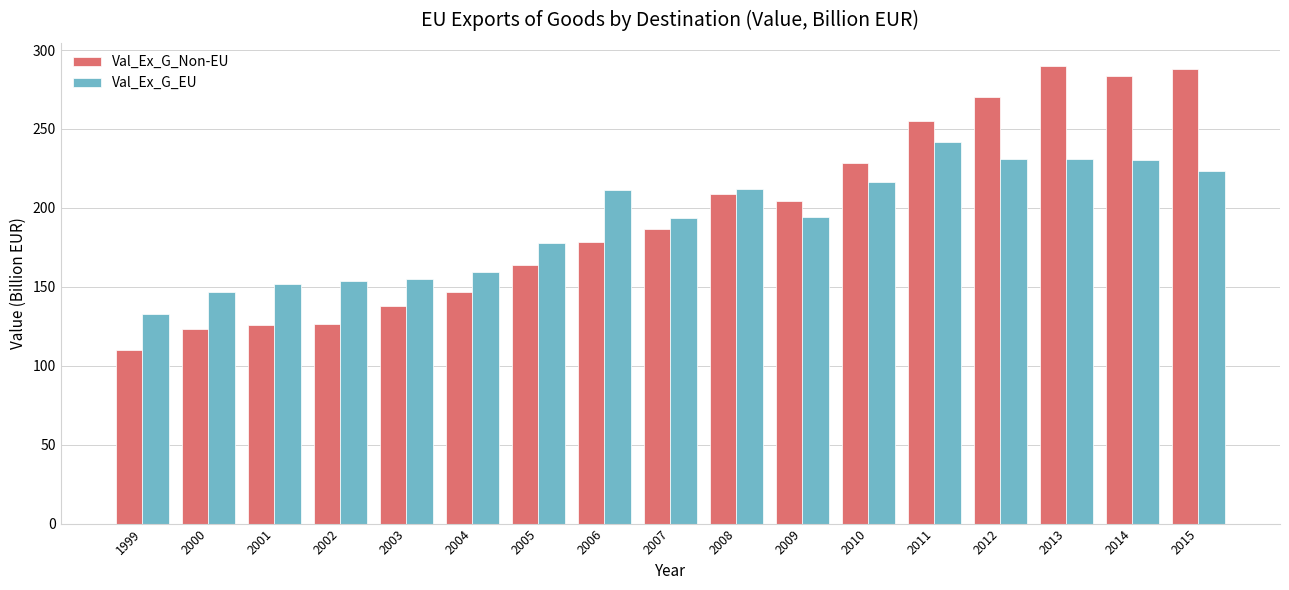

What is the highest value of the Val_Ex_G_Non-EU series?

290.1